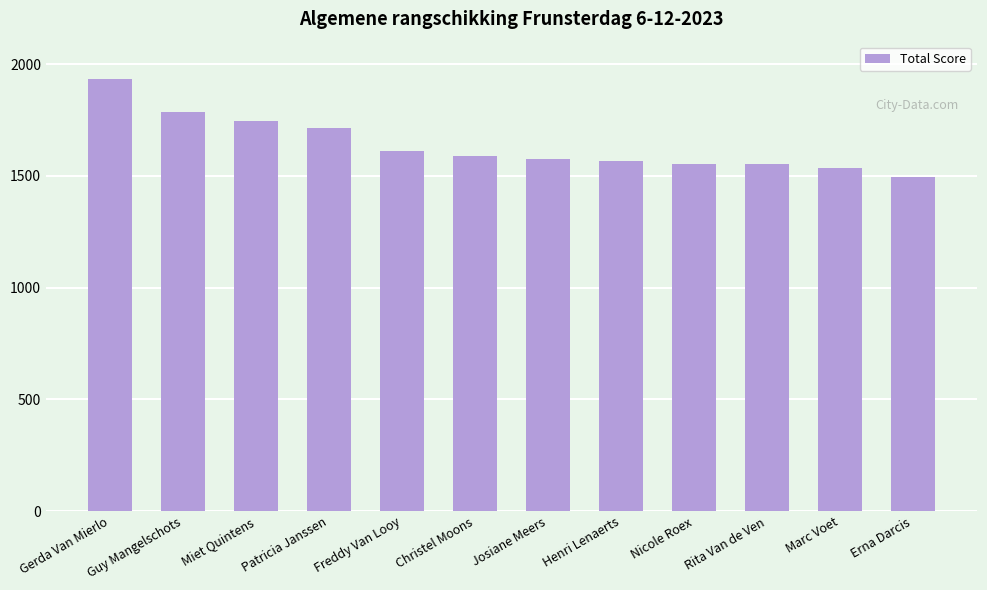

What is the label of the 9th bar from the right?

Patricia Janssen